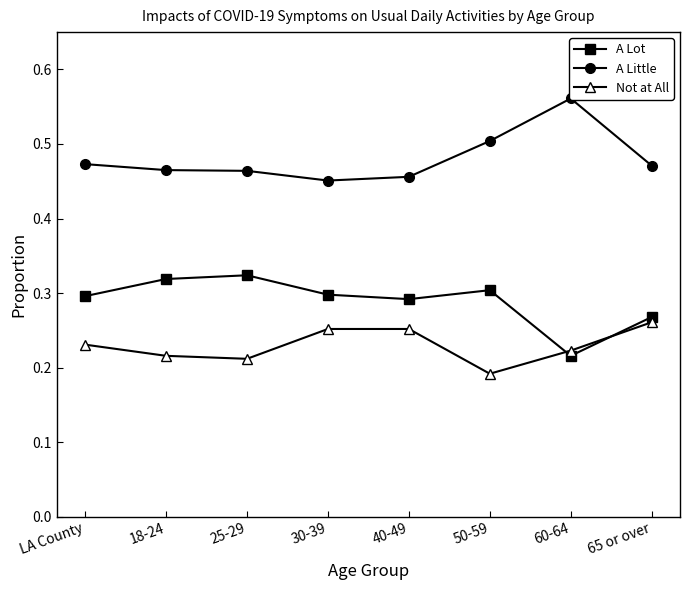

Which series has the widest spread of values?

A Little